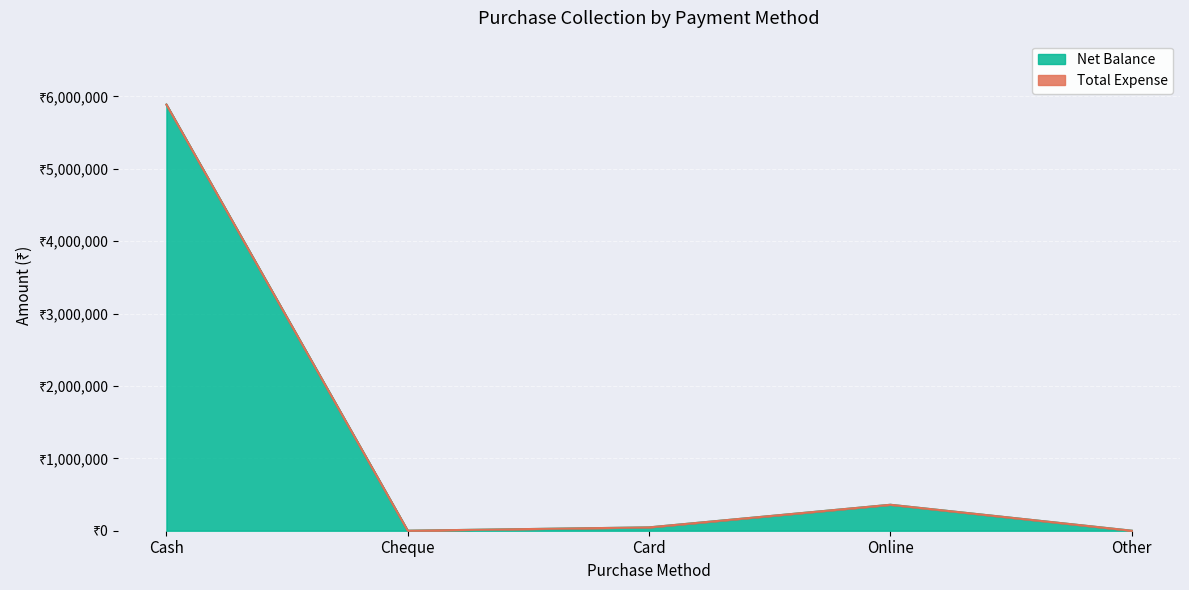

The value at Other is 2788645. True or false?

False